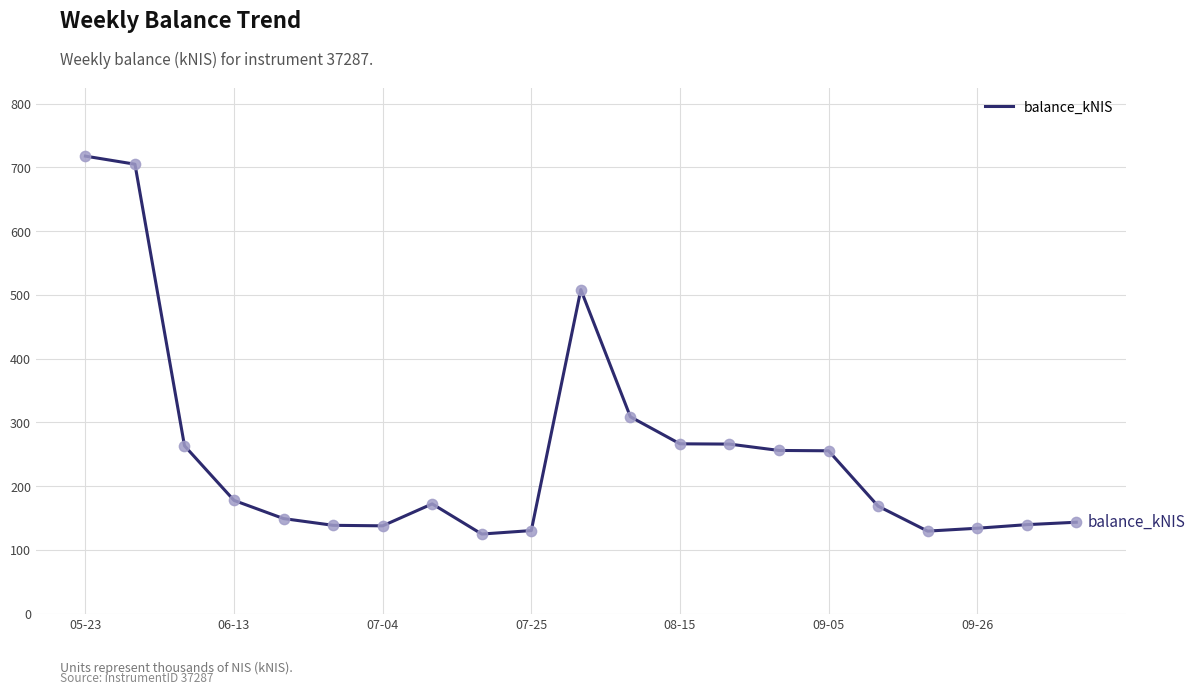

What is the minimum value shown in the chart?

124.9